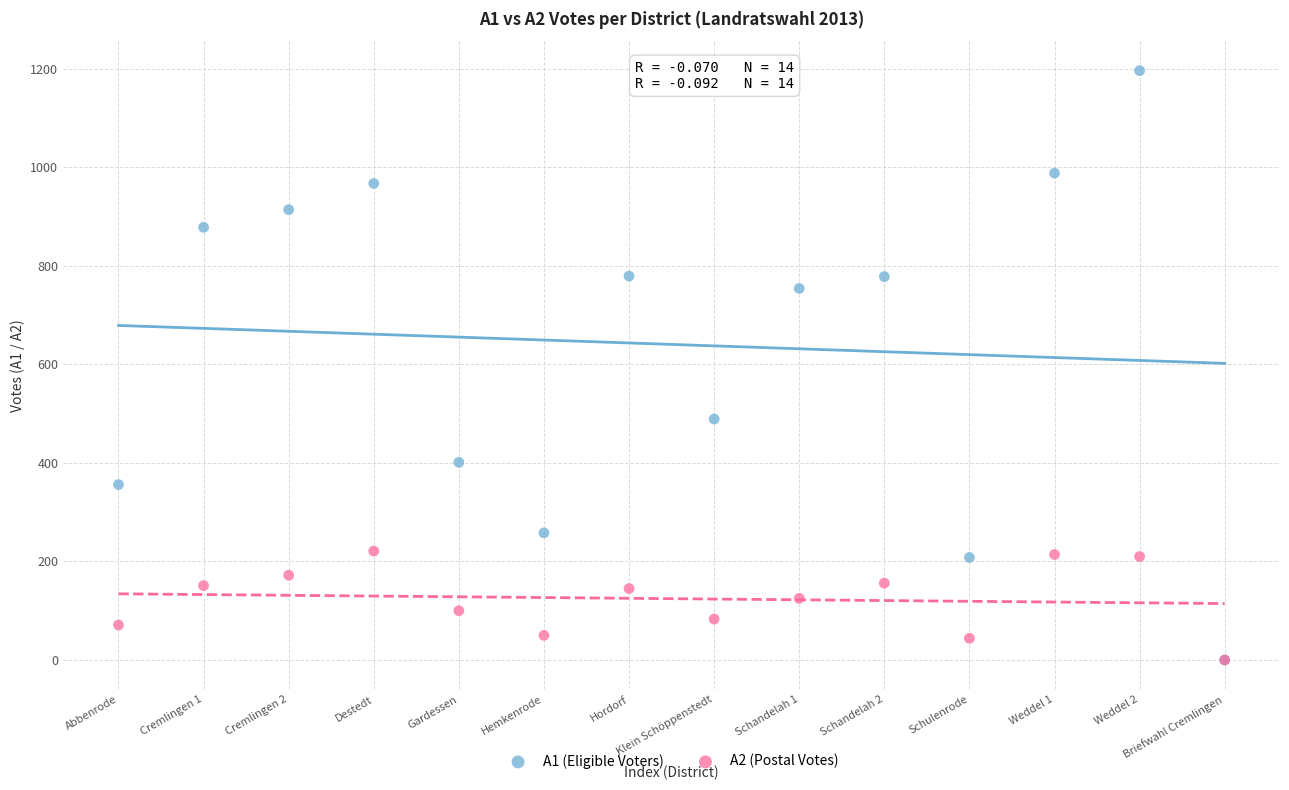

Across all series, what Y value is closest to 598?

489